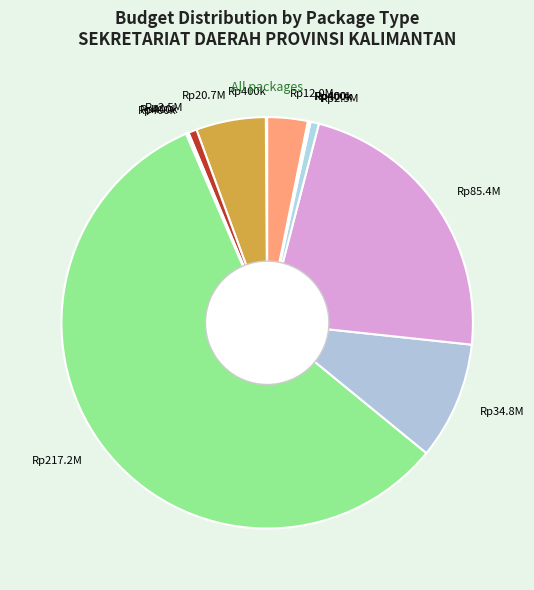

Count the number of slices in the pie.

12